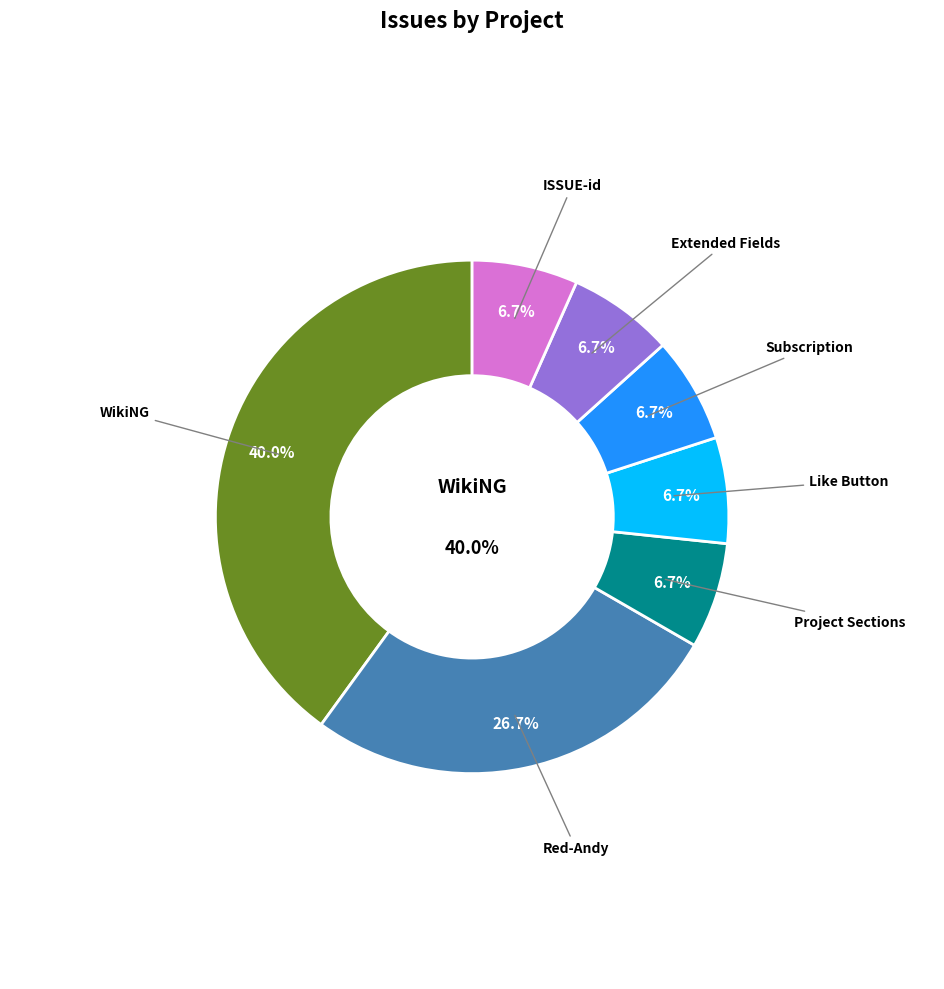

Rank the categories by value from lowest to highest.

Project Sections, Like Button, Subscription, Extended Fields, ISSUE-id, Red-Andy, WikiNG